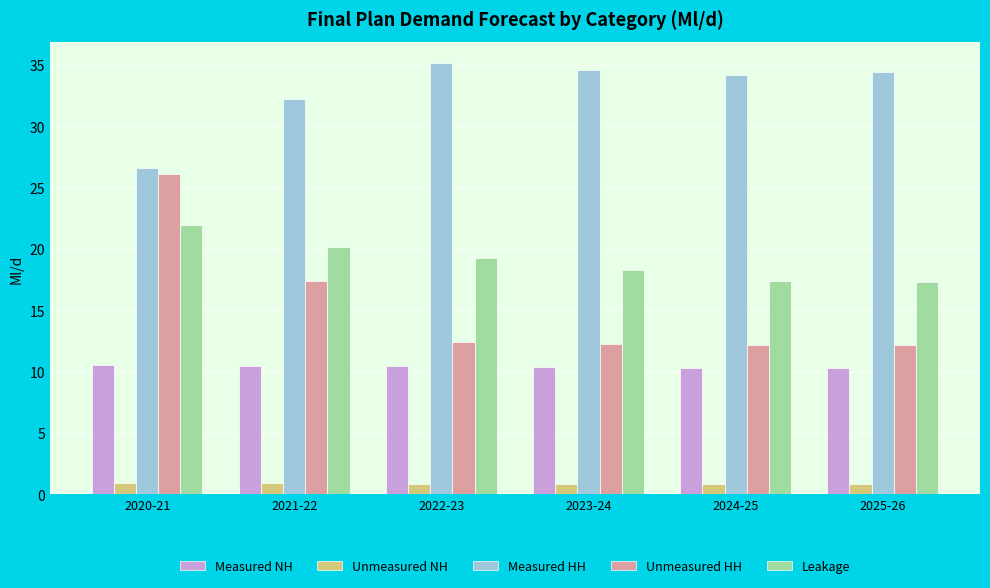

True or false: Leakage has a value of 27.3 at 2021-22.

False